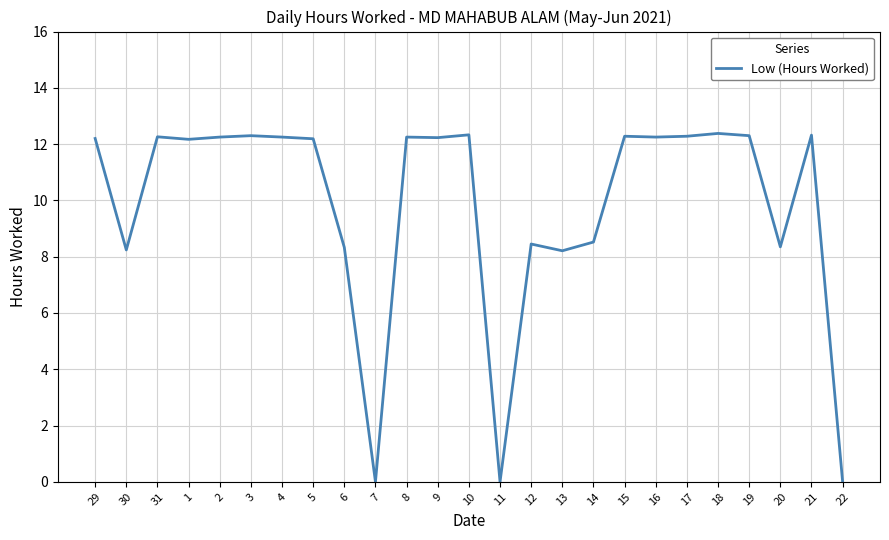

What position from the left is 17?

20